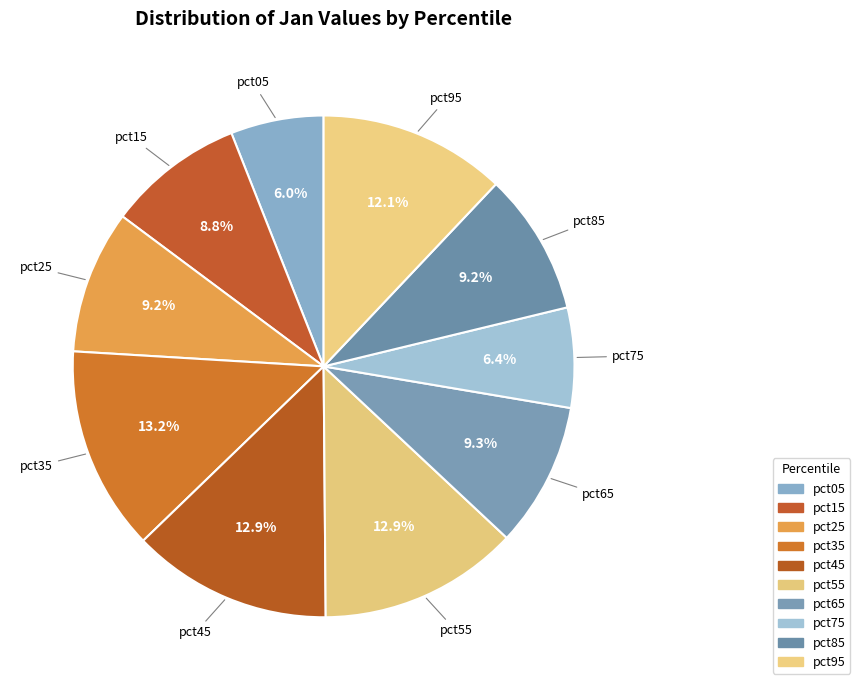

True or false: pct25 accounts for 9% of the total.

True